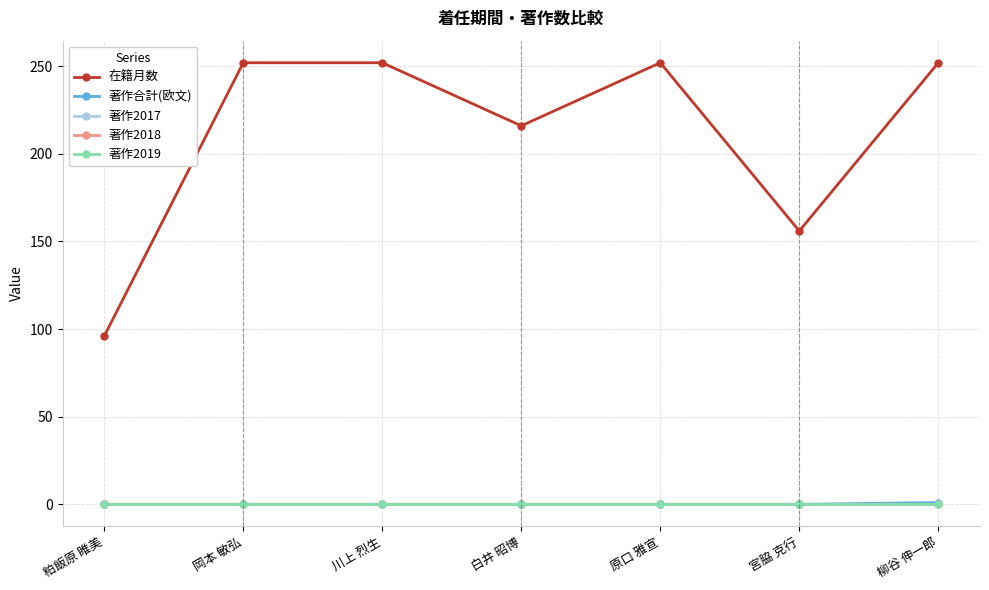

Does the chart have visible grid lines?

Yes